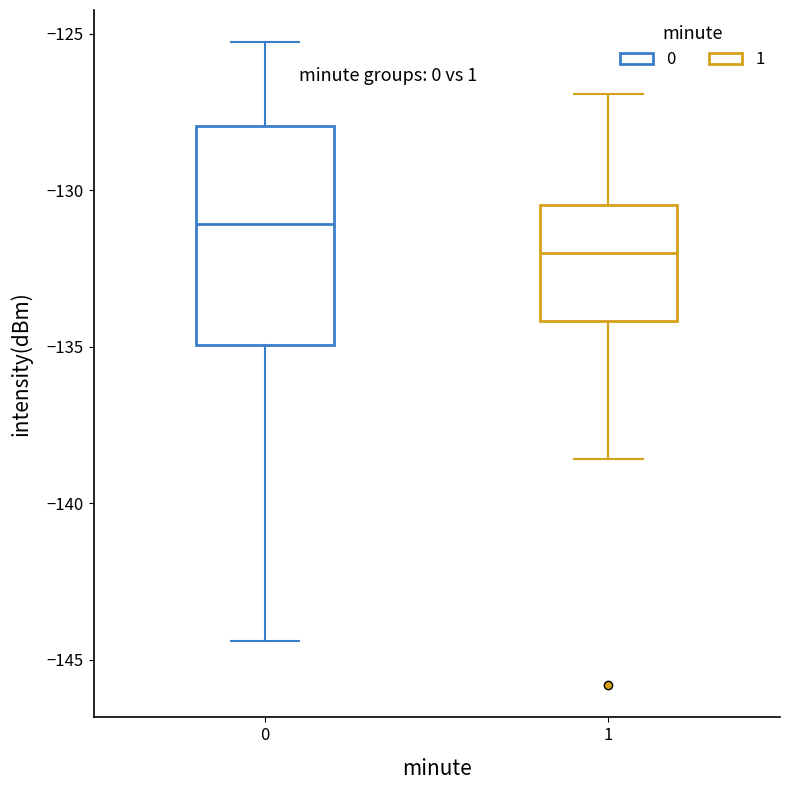

Which box is the tallest, from its lower edge to its upper edge?

0